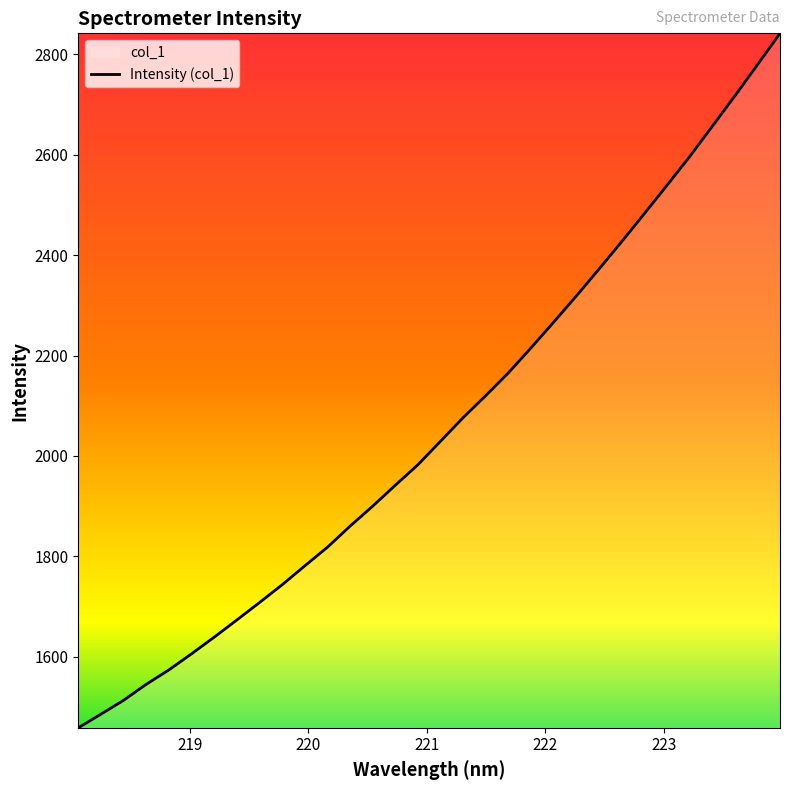

What is the difference between the maximum and second lowest values?

1356.0